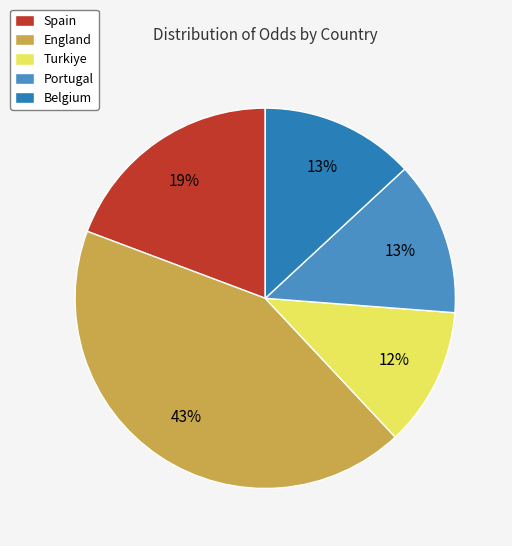

The Spain slice represents 8% of the pie. True or false?

False